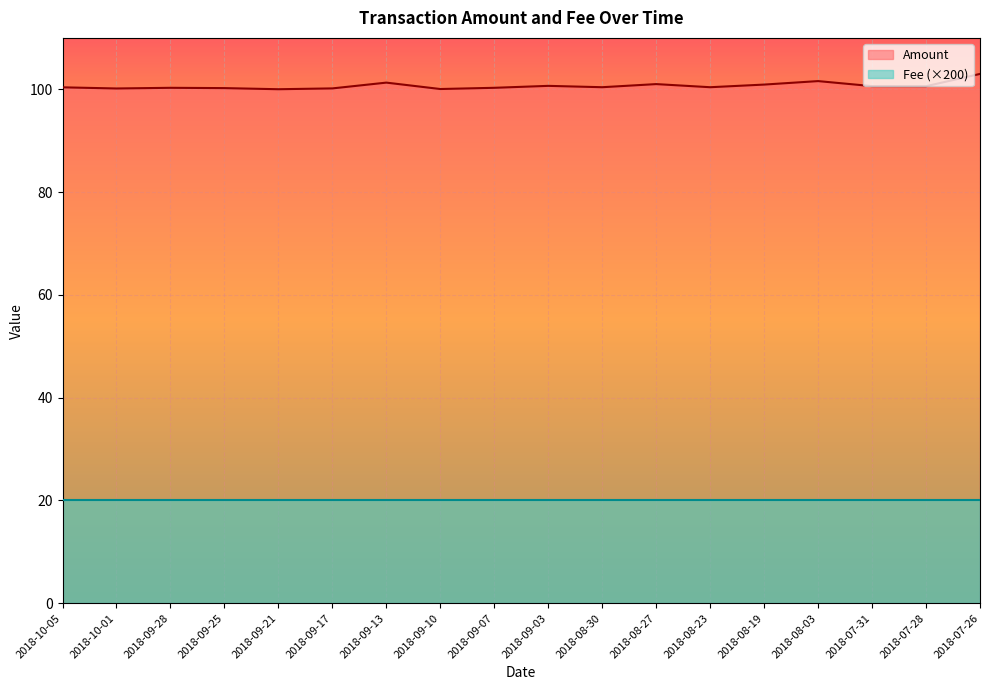

What is the label of the 9th point from the left?

2018-09-07